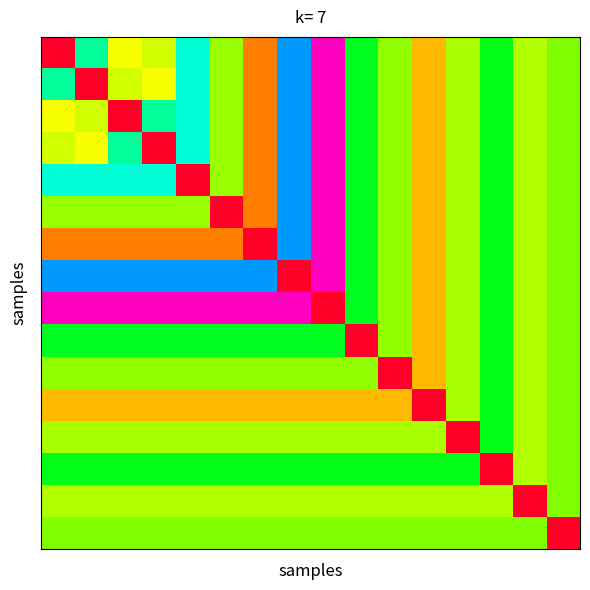

At which category is the sum across all series the highest?

11